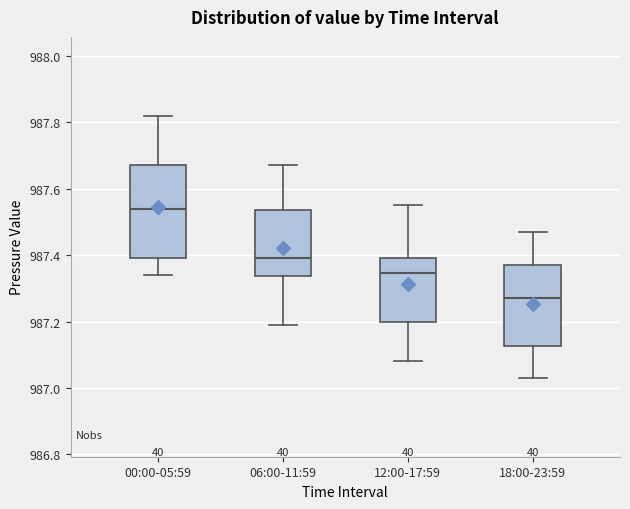

Reading left to right, transcribe this box plot: for each box, give where its median line is, the range the box spans, and where its two whiskers end, as read against the y-axis. The values are not printed on the chart, so give them approximately, as read against the axis.

00:00-05:59: median 987.54, box 987.40 to 987.68, whiskers 987.34 to 987.82
06:00-11:59: median 987.40, box 987.34 to 987.54, whiskers 987.20 to 987.68
12:00-17:59: median 987.34, box 987.20 to 987.40, whiskers 987.08 to 987.56
18:00-23:59: median 987.28, box 987.12 to 987.38, whiskers 987.04 to 987.48